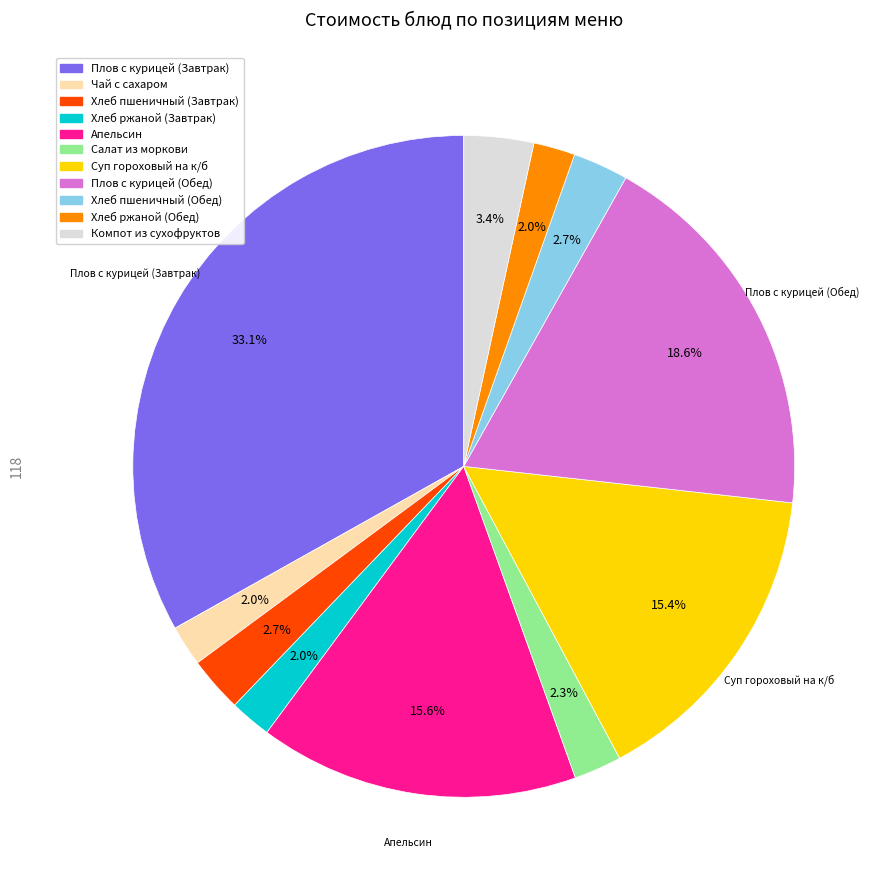

To the nearest percent, what percentage of the pie is Суп гороховый на к/б?

15%